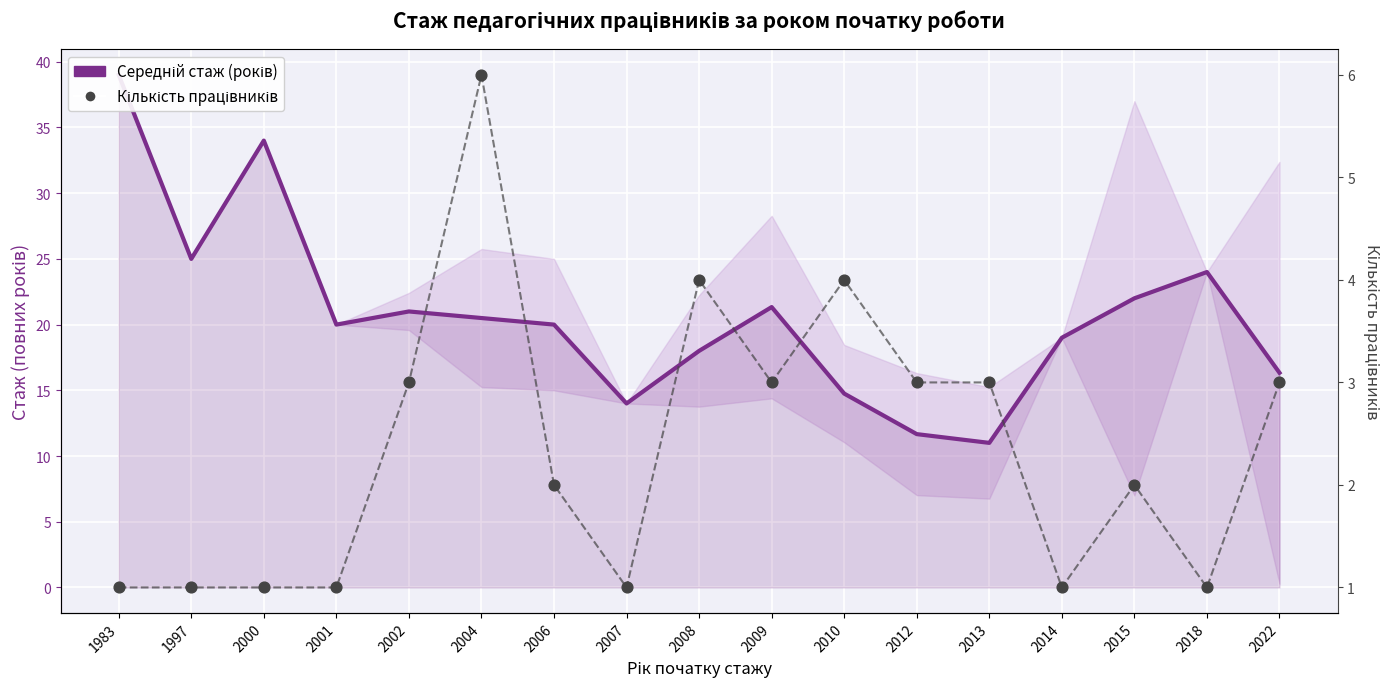

At which category is the sum across all series the highest?

1983